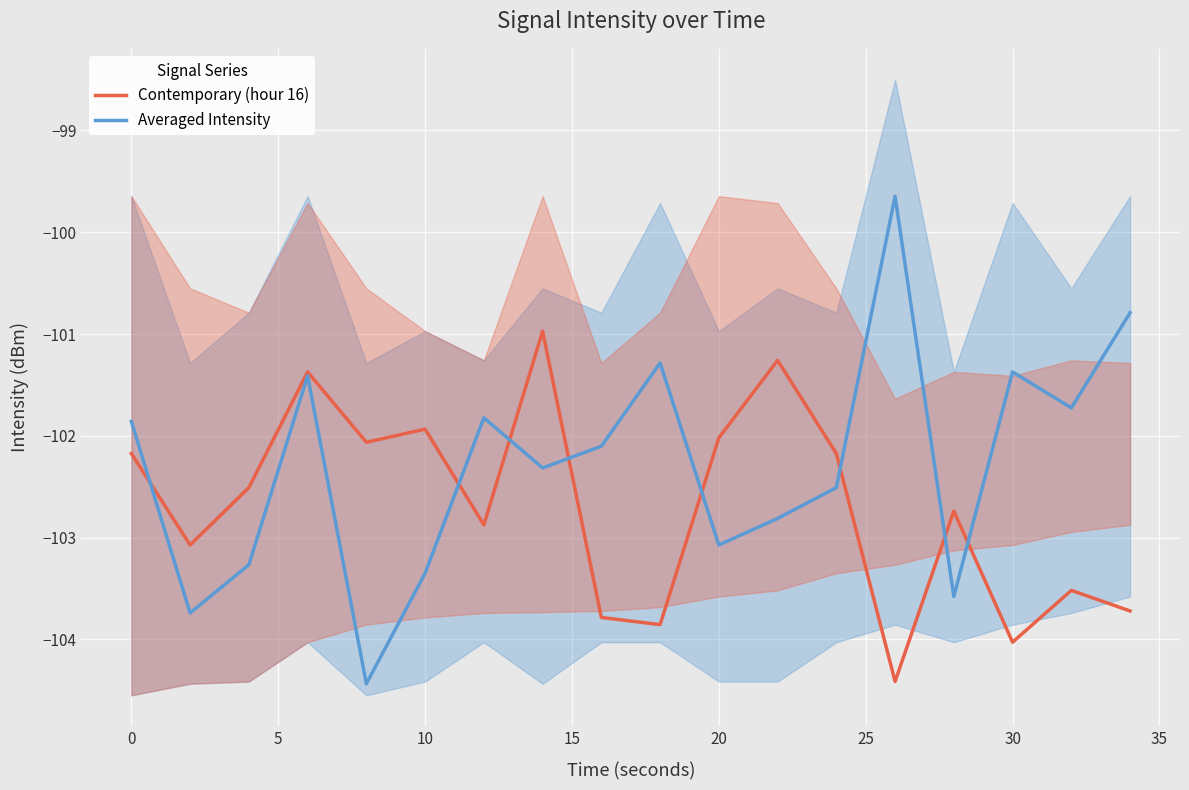

What is the average value of the Averaged Intensity series?

-102.3